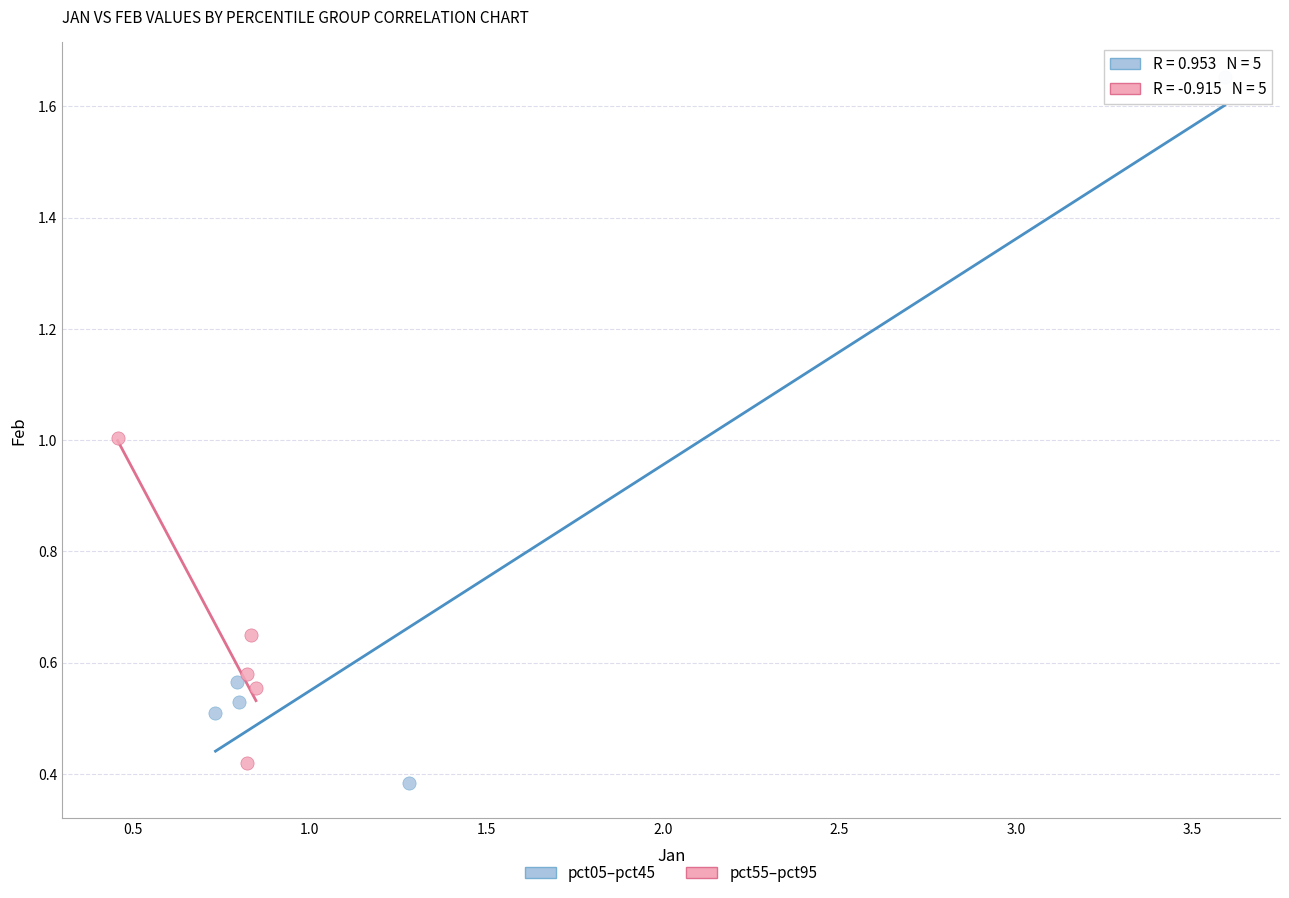

Which series reaches the minimum Y coordinate?

pct05–pct45